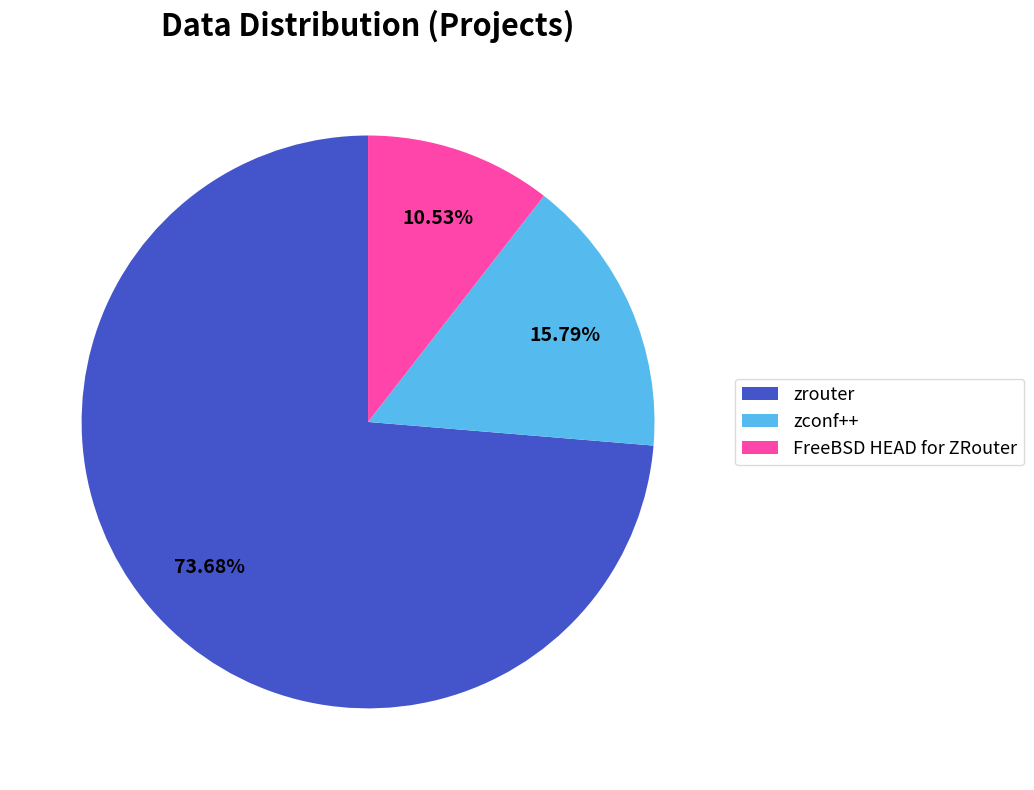

To the nearest percent, what is the difference between the largest and smallest slice percentages?

63%